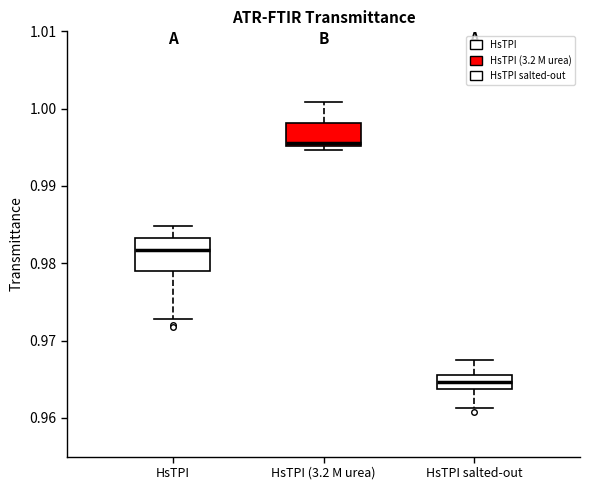

Where does the median line of the box for HsTPI (3.2 M urea) sit on the y-axis? The values are not printed on the chart, so give them approximately, as read against the axis.

0.996